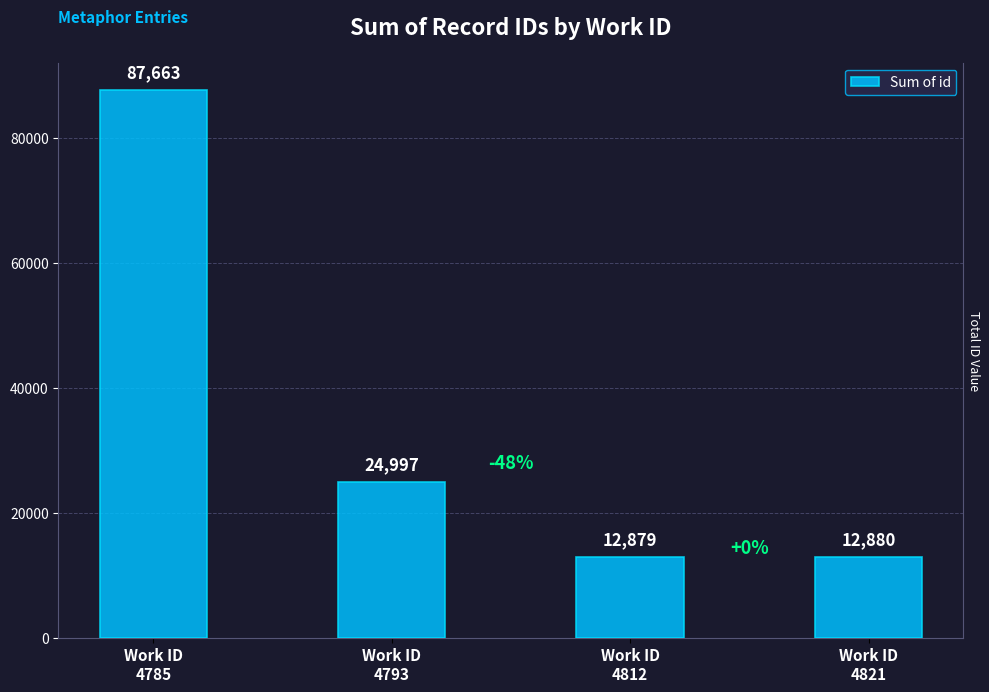

Which label corresponds to the smallest value in the chart?

Work ID
4812